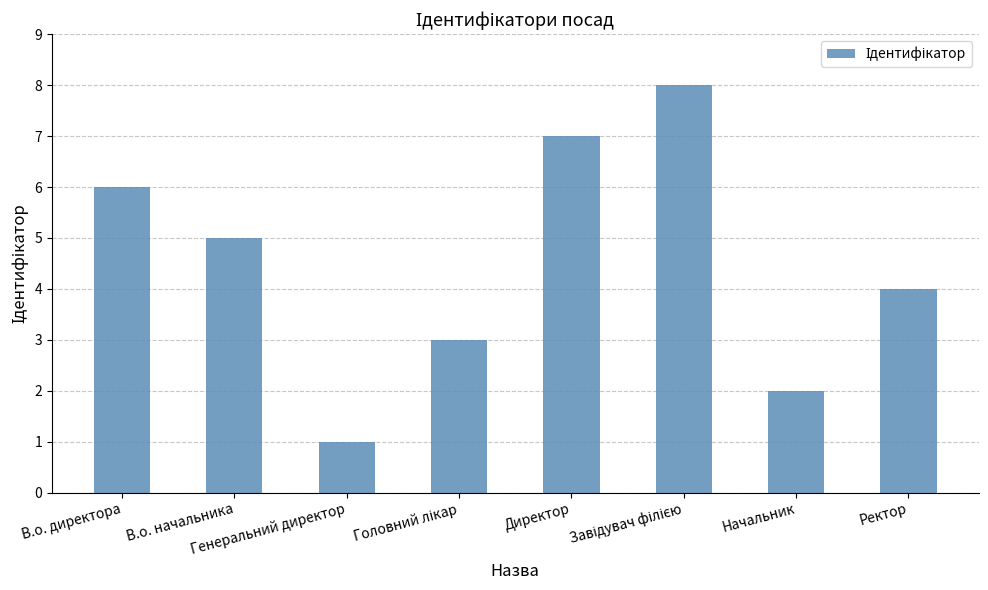

What is the maximum value shown in the chart?

8